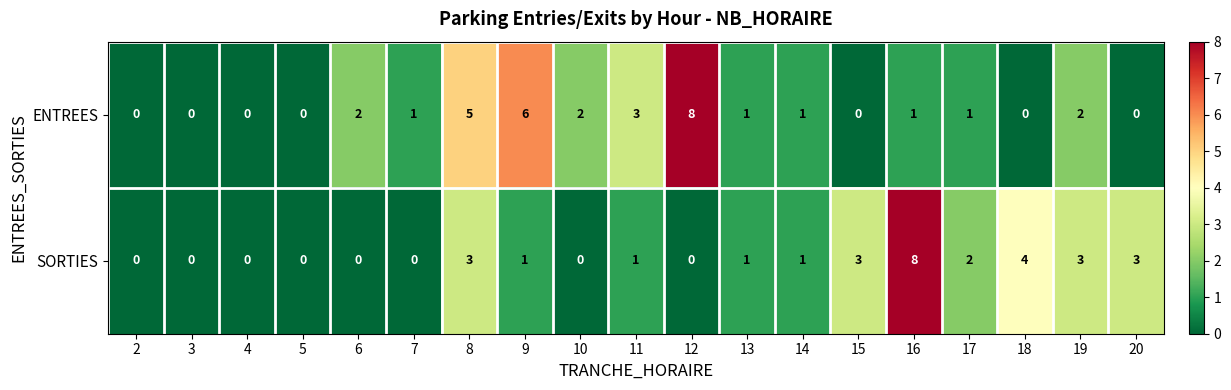

How many positive values does the SORTIES series have?

11